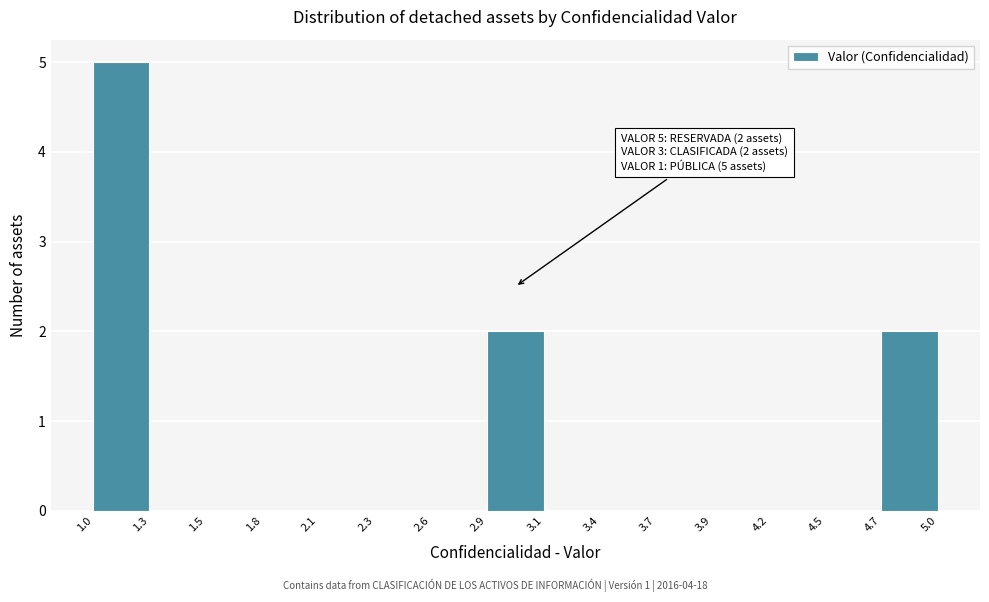

Over which range of the x-axis is the bar tallest?

1.0 to 1.3